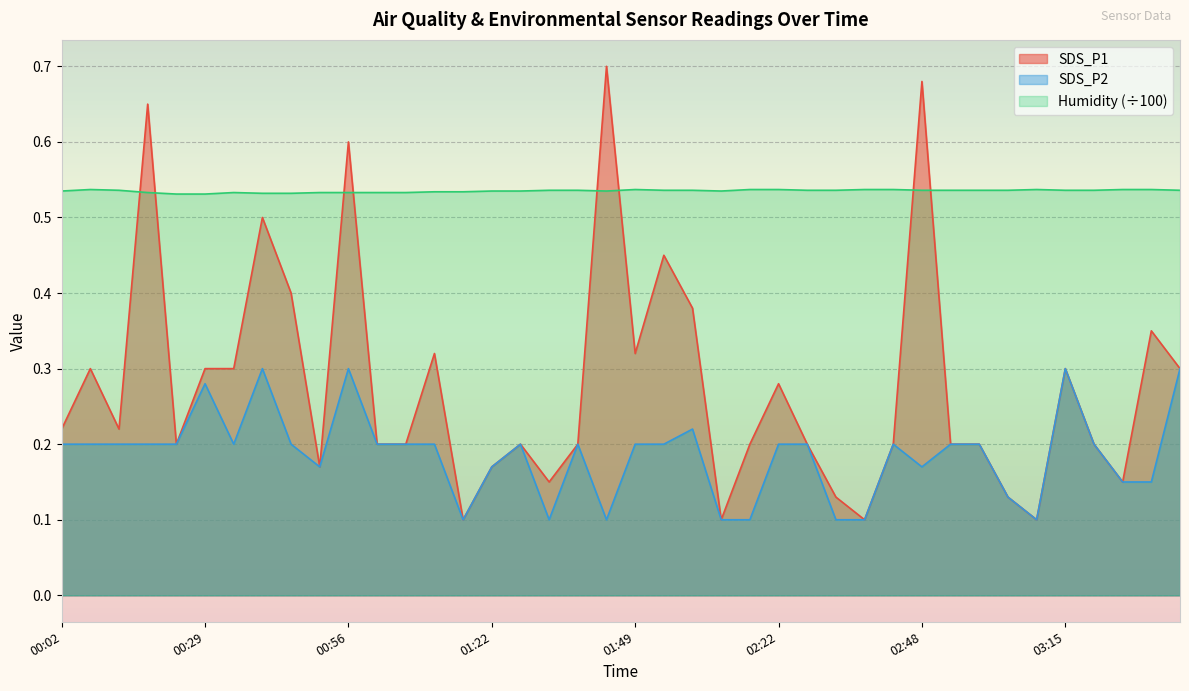

What are all the series names shown in the legend?

SDS_P1, SDS_P2, Humidity (÷100)